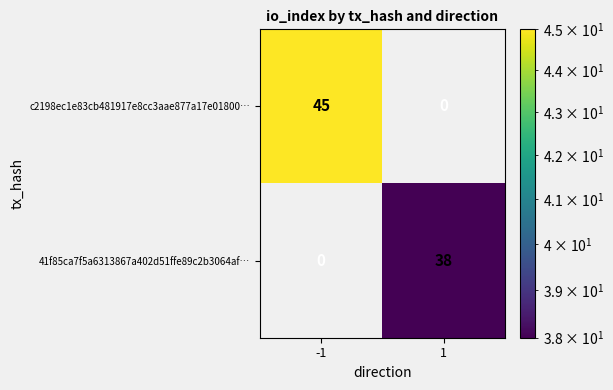

Is it true that 41f85ca7f5a6313867a402d51ffe89c2b3064af… equals -14 at -1?

False